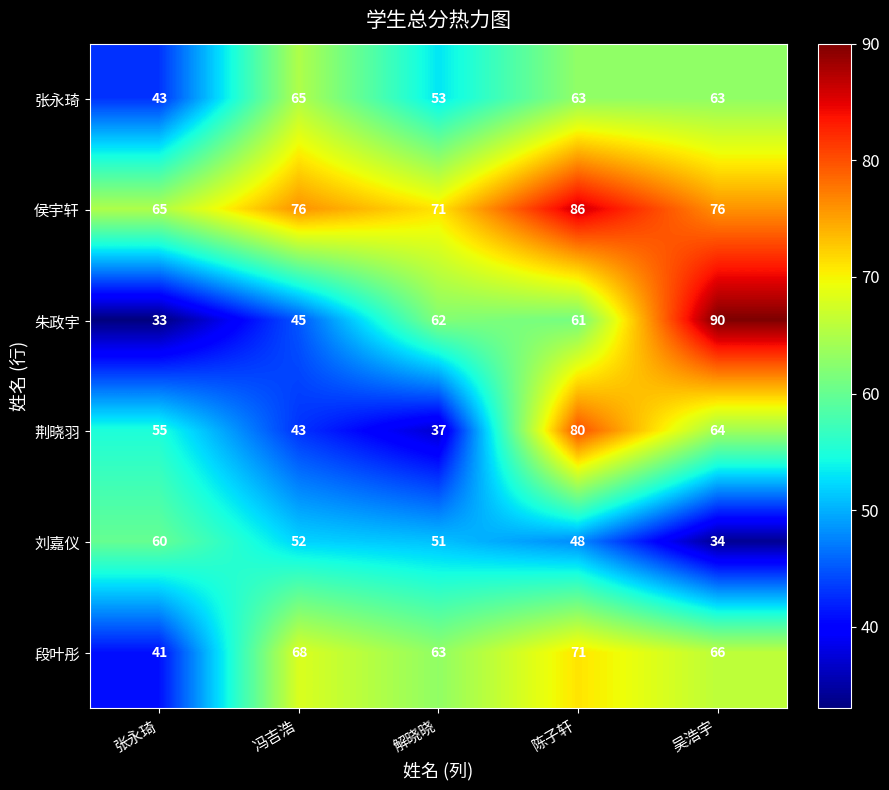

What is the sum of the 刘嘉仪 values at 张永琦 and 解晓晓?

111